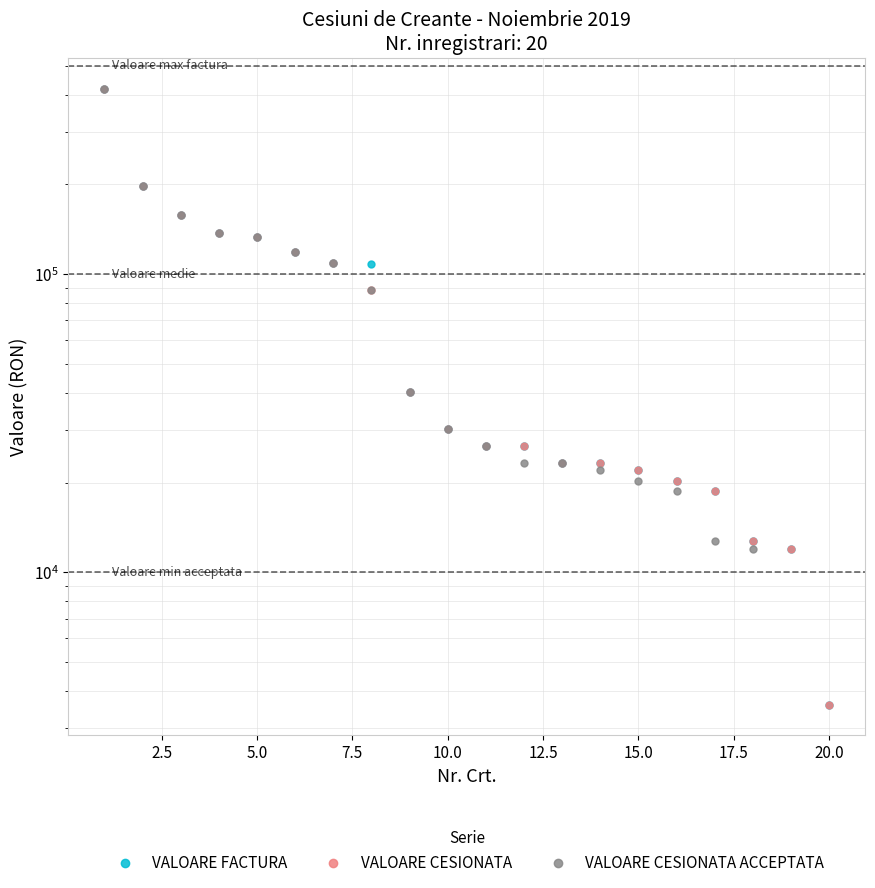

Rank the series by their maximum value, from highest to lowest.

VALOARE FACTURA, VALOARE CESIONATA, VALOARE CESIONATA ACCEPTATA